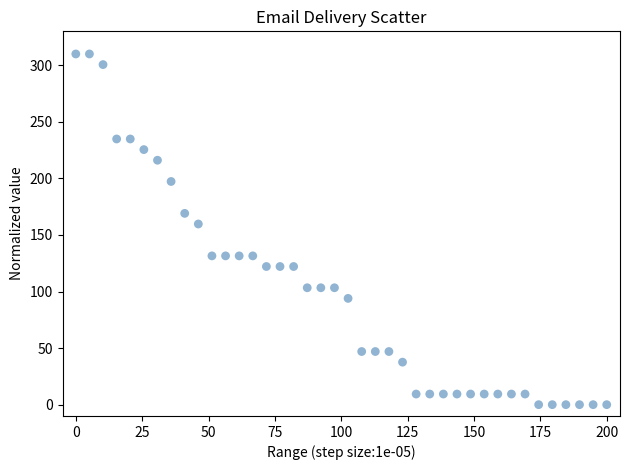

What Y value in the scatter plot is closest to 155?

159.7